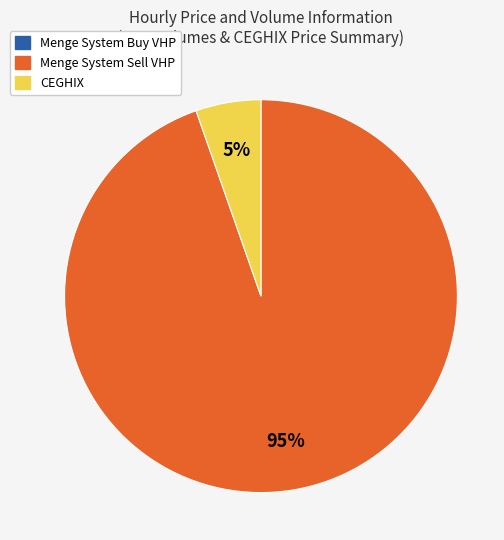

To the nearest percent, what is the average slice percentage?

50%